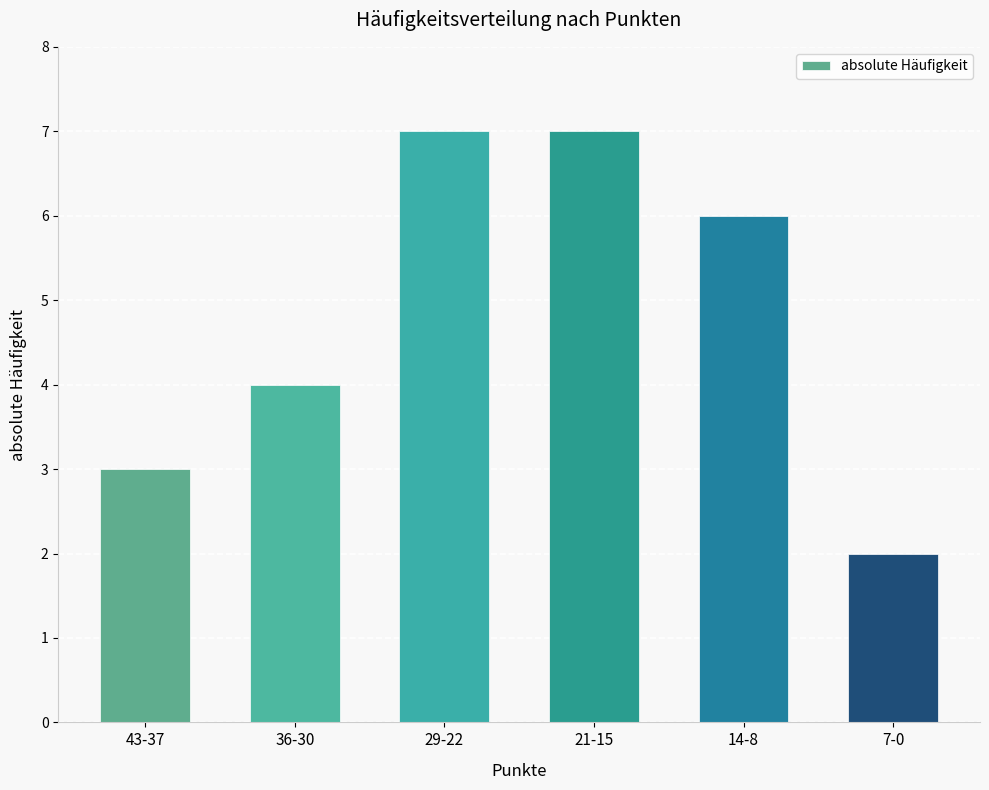

Which has a higher value, 14-8 or 21-15?

21-15